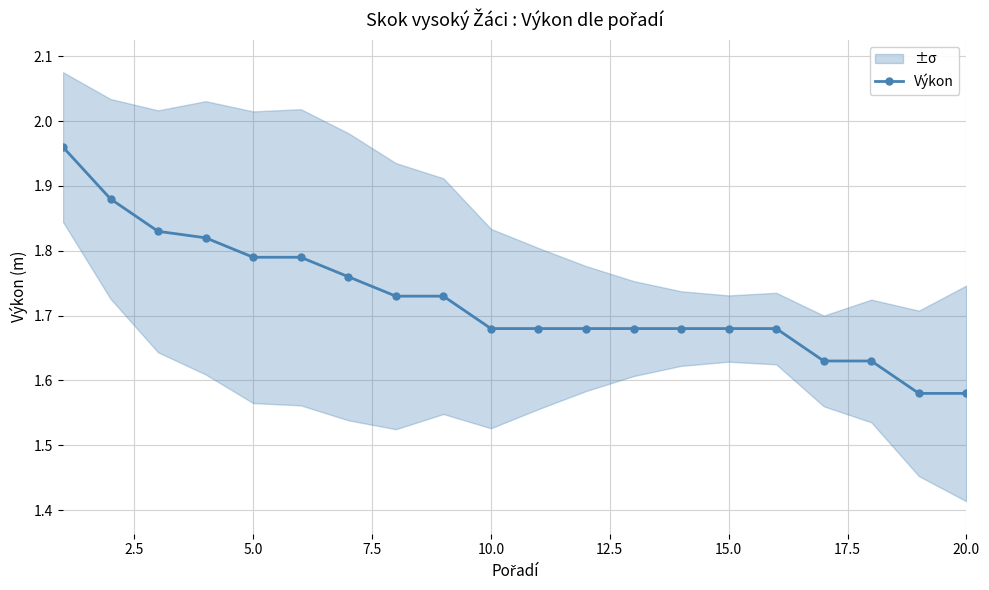

True or false: the data has more than 2 interior local peaks.

False